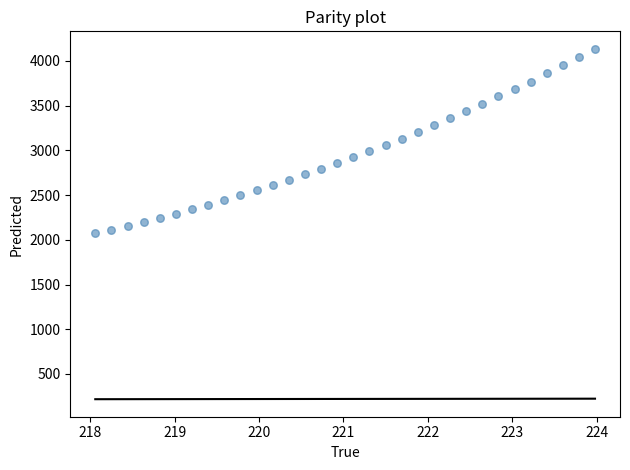

What is the range of Y values (max minus min)?

2063.7